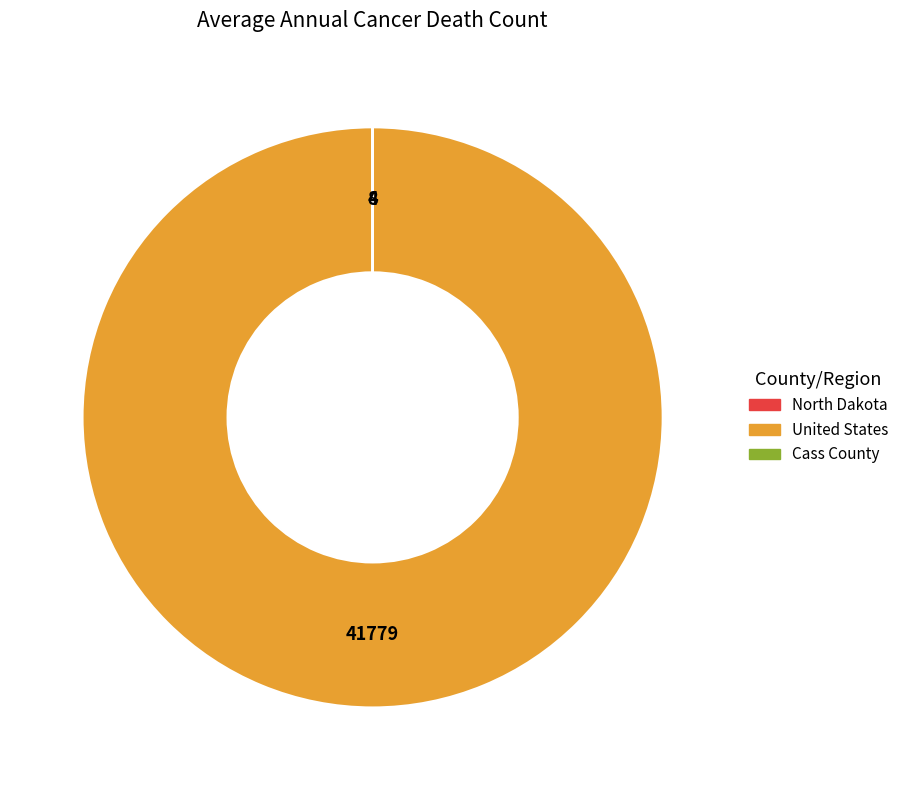

What is the majority slice?

United States